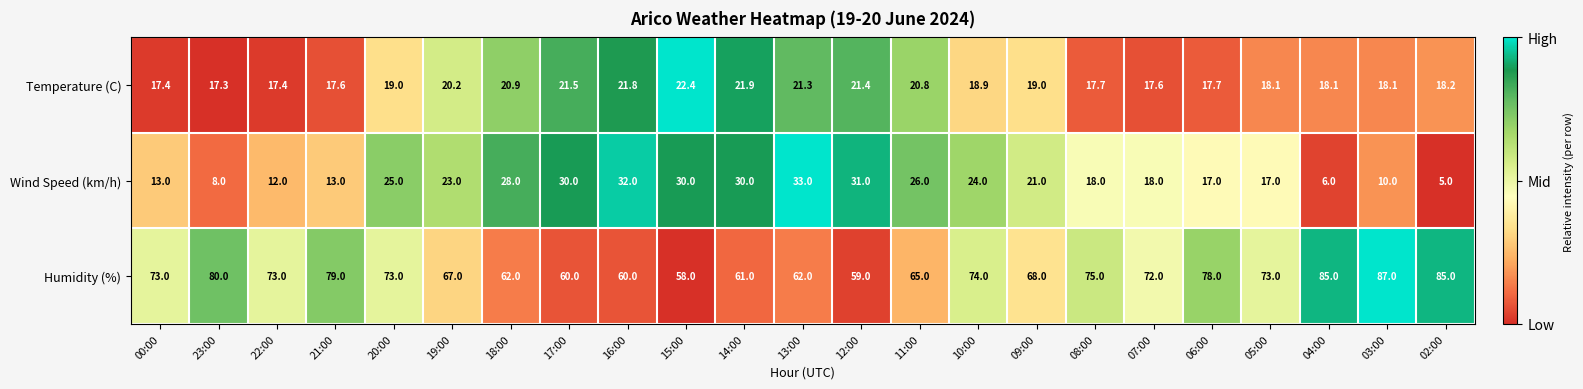

What is the difference between the second highest and second lowest values in the Humidity (%) series?

26.0